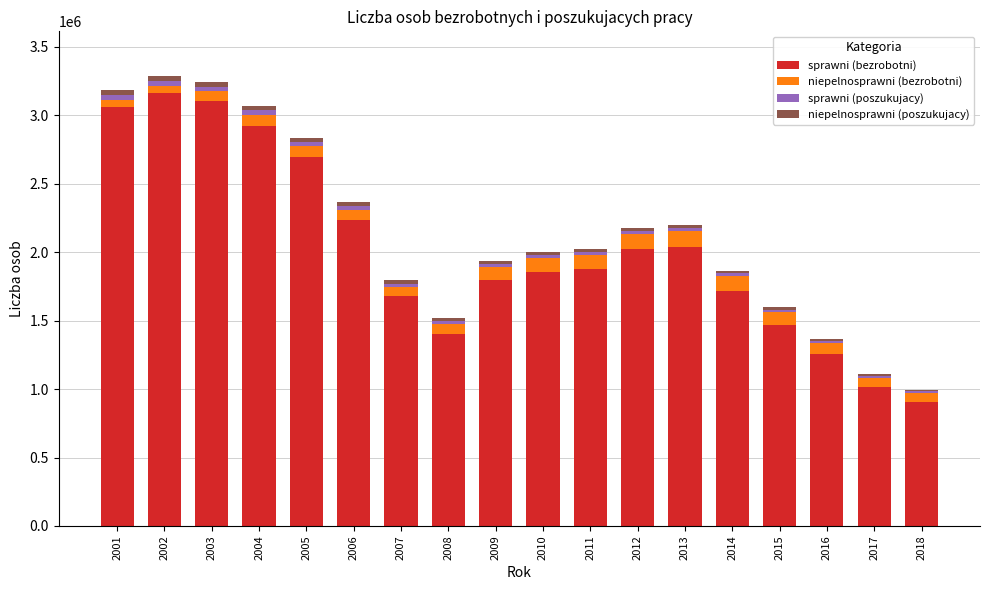

What is the highest value of the sprawni (bezrobotni) series?

3160417